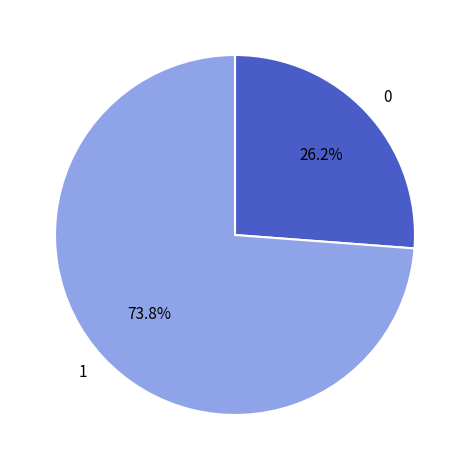

Which category accounts for the majority?

1